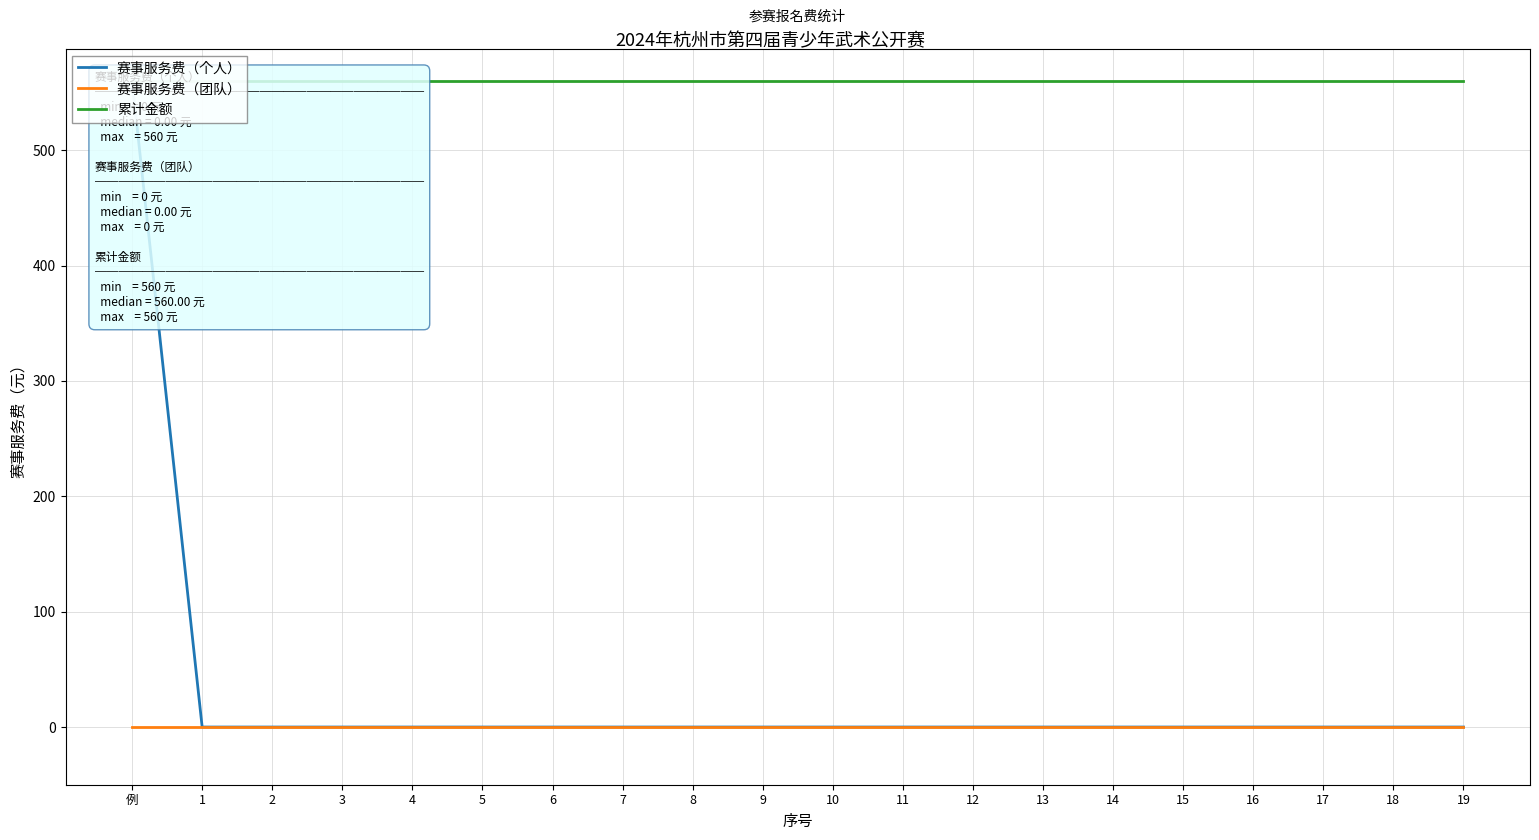

Reading left to right, transcribe all the data shown in this chart.

赛事服务费（个人）: 例=560	1=0	2=0	3=0	4=0	5=0	6=0	7=0	8=0	9=0	10=0	11=0	12=0	13=0	14=0	15=0	16=0	17=0	18=0	19=0
赛事服务费（团队）: 例=0	1=0	2=0	3=0	4=0	5=0	6=0	7=0	8=0	9=0	10=0	11=0	12=0	13=0	14=0	15=0	16=0	17=0	18=0	19=0
累计金额: 例=560	1=560	2=560	3=560	4=560	5=560	6=560	7=560	8=560	9=560	10=560	11=560	12=560	13=560	14=560	15=560	16=560	17=560	18=560	19=560